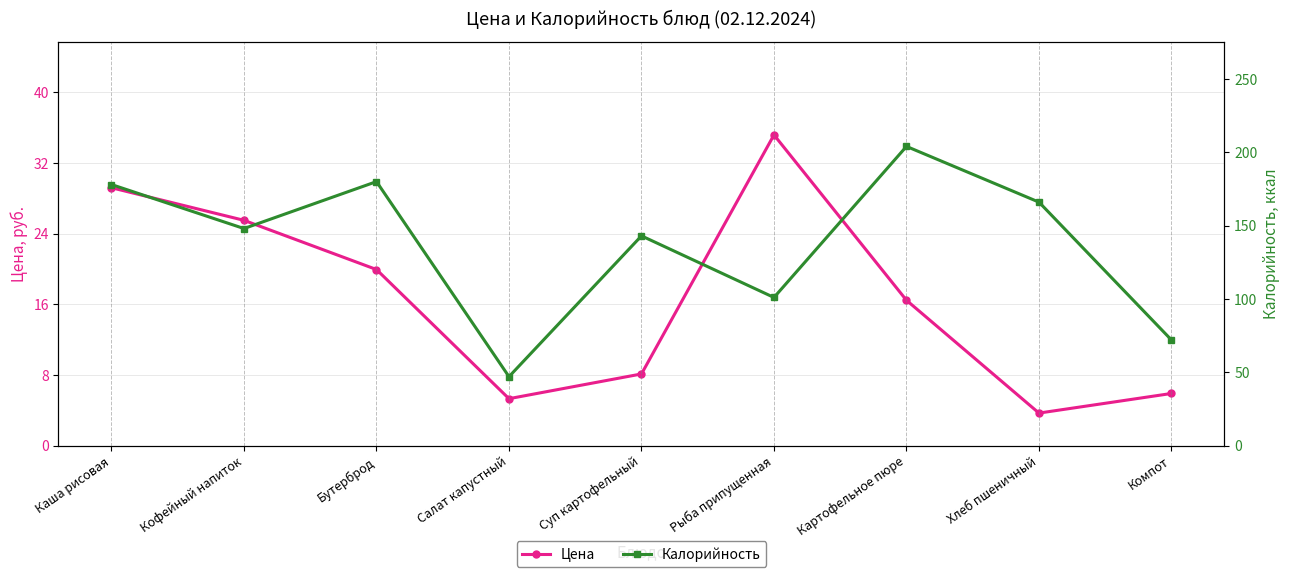

What position from the left is Салат капустный?

4